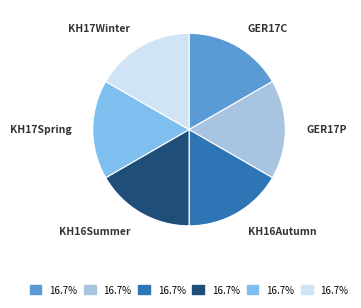

Approximately how many times larger is the value at KH17Winter compared to KH16Autumn?

1.0